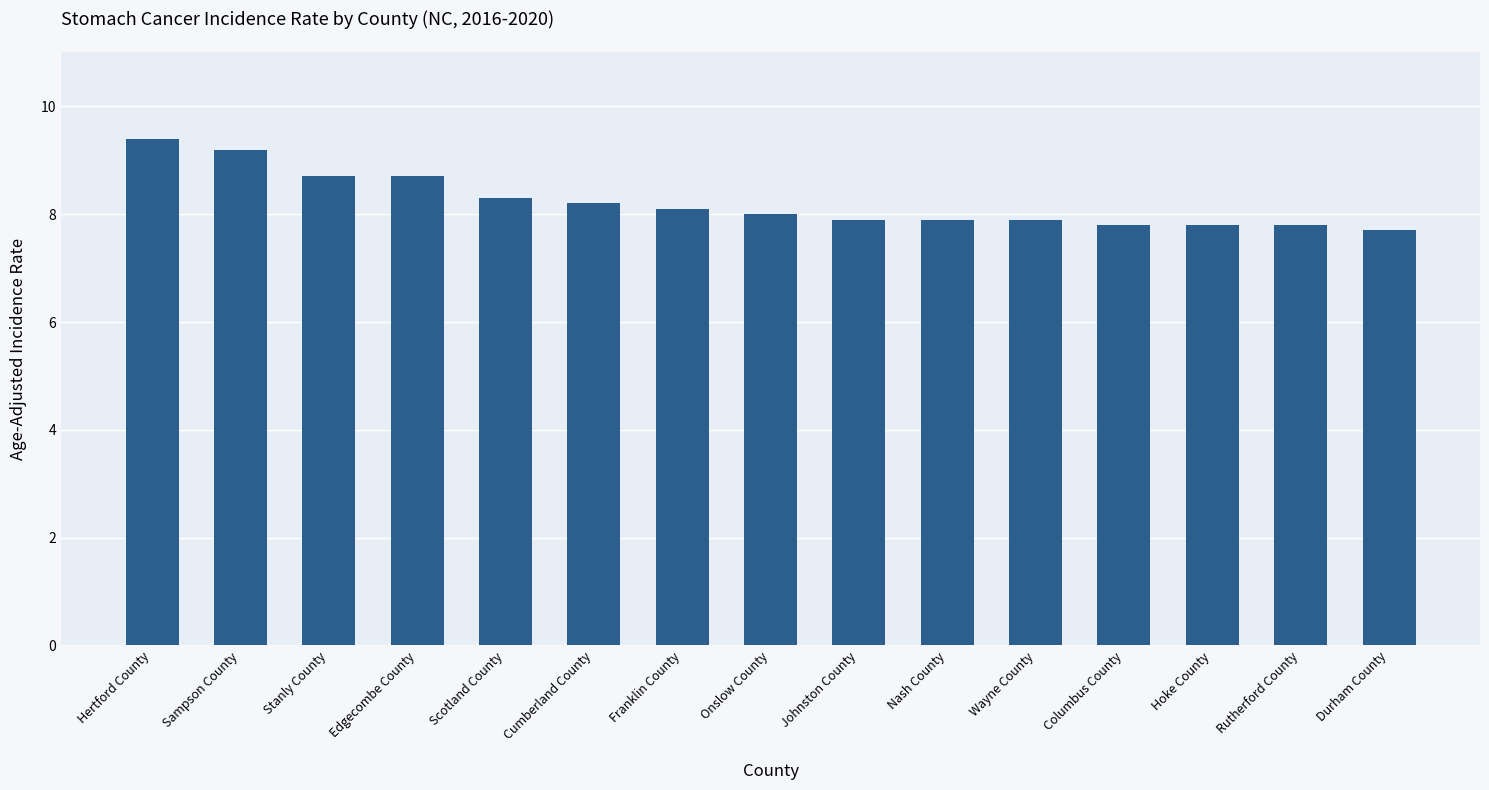

What is the sum of all values?

123.4